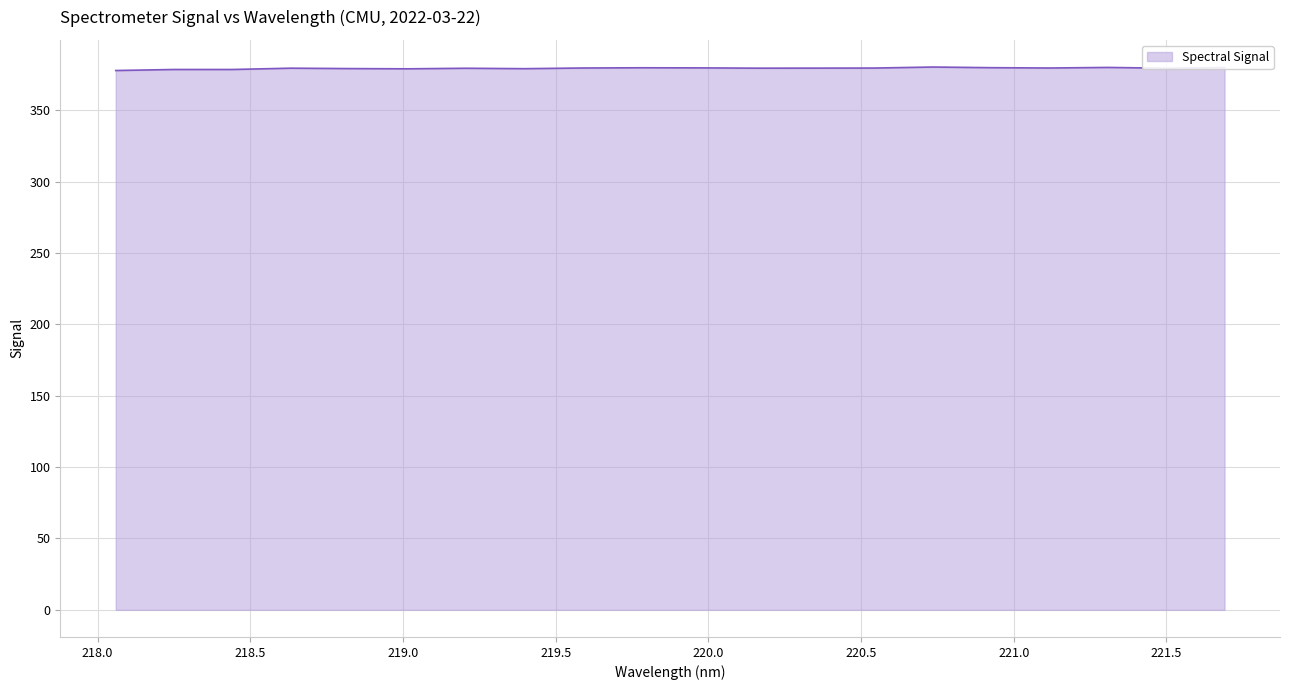

What is the difference between the second highest and minimum values?

2.2